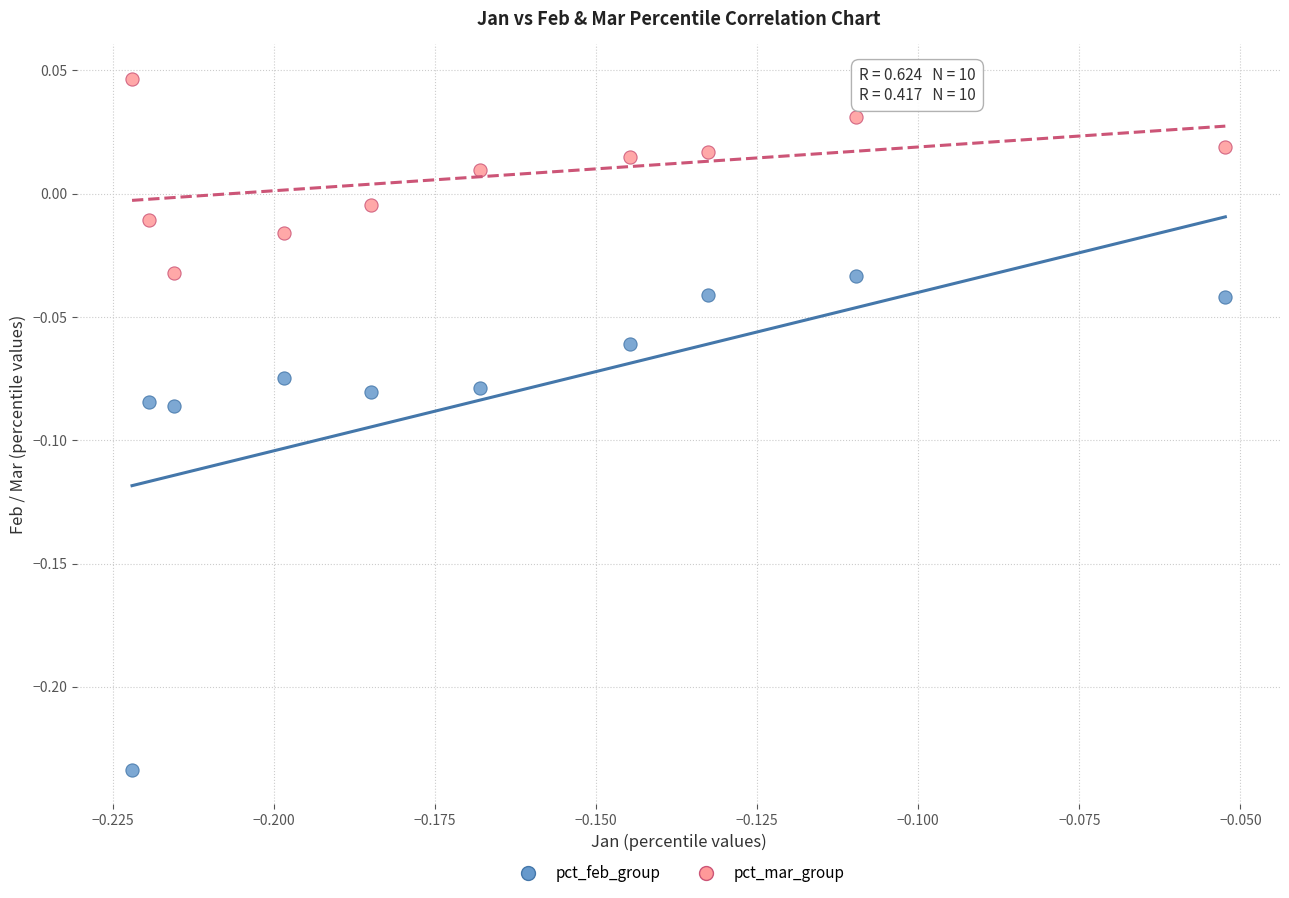

Which series contains the lowest Y value?

pct_feb_group